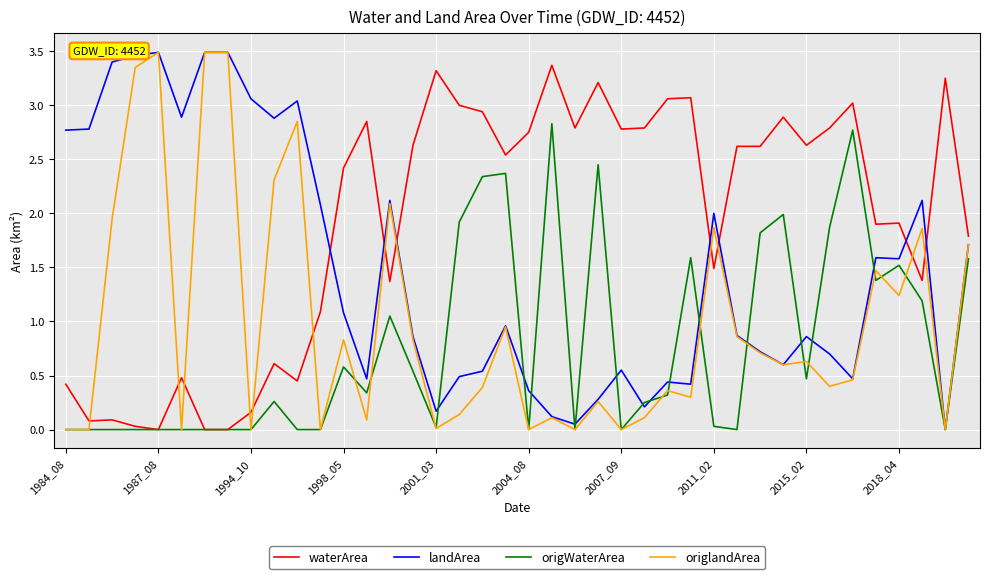

Rank the series by their average value, from highest to lowest.

waterArea, landArea, origlandArea, origWaterArea